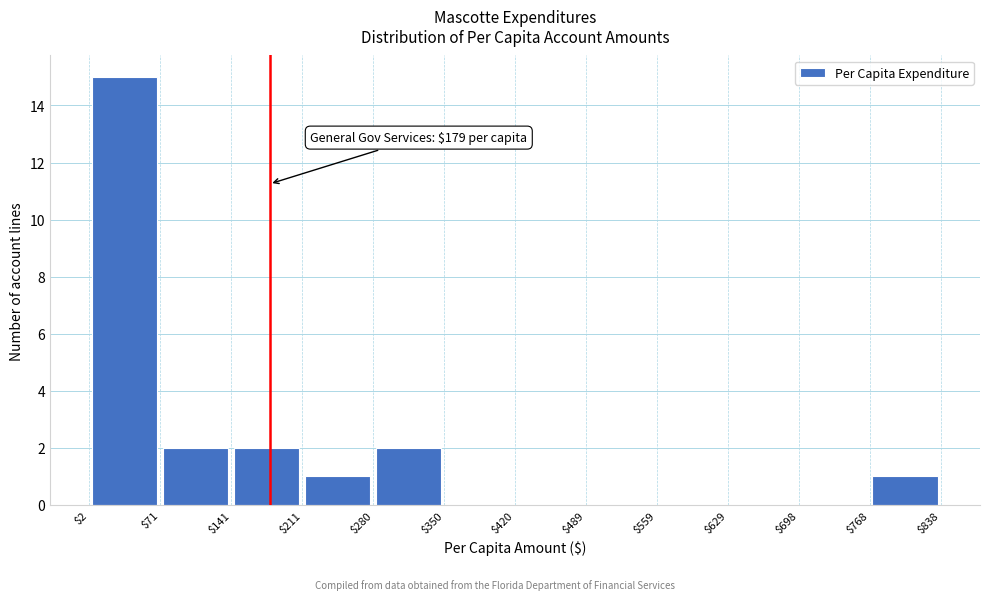

Over which range of the x-axis is the bar tallest?

$2 to $71